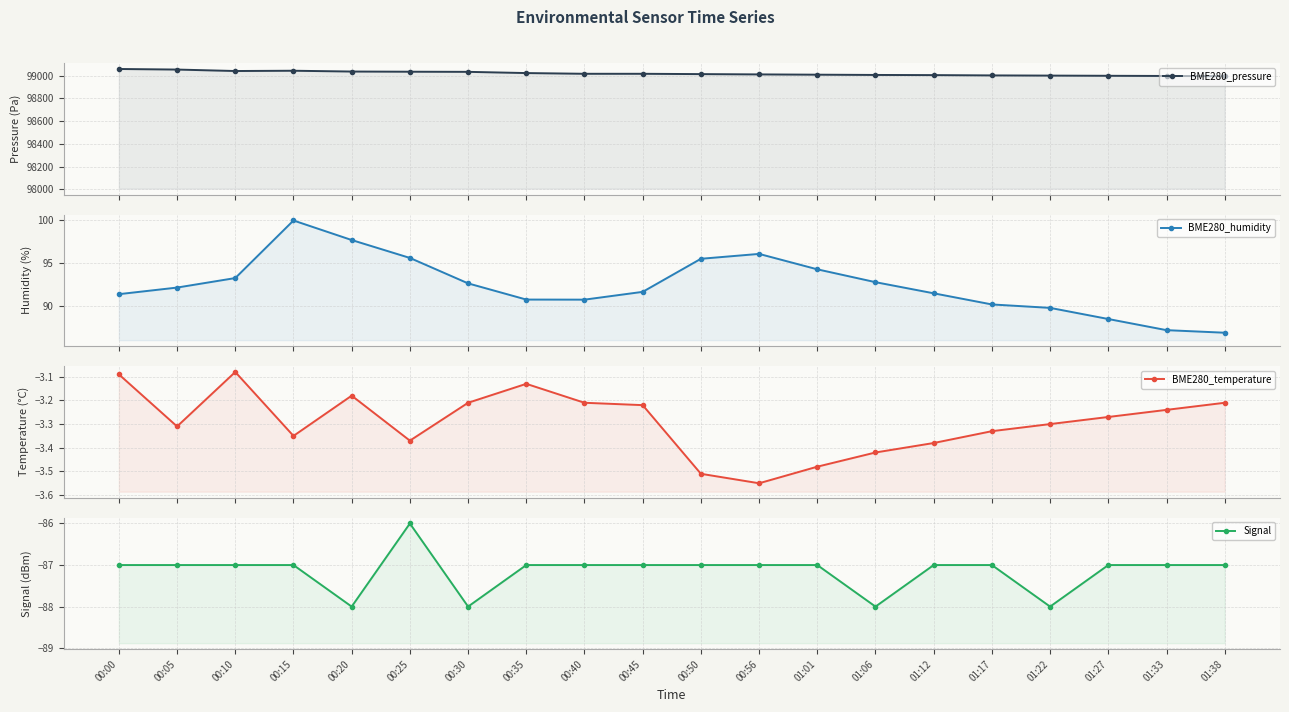

At which label does Signal reach its minimum?

00:20